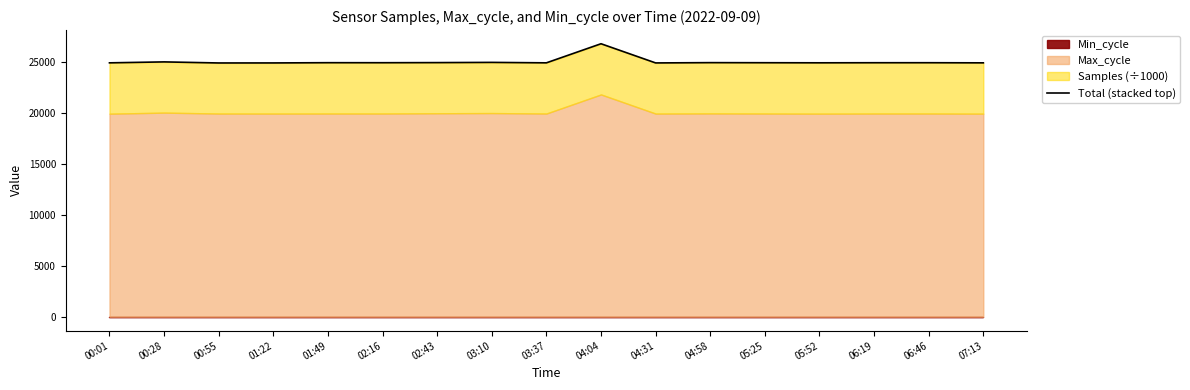

What is the ratio of the value at 04:31 to the value at 00:28?

1.0